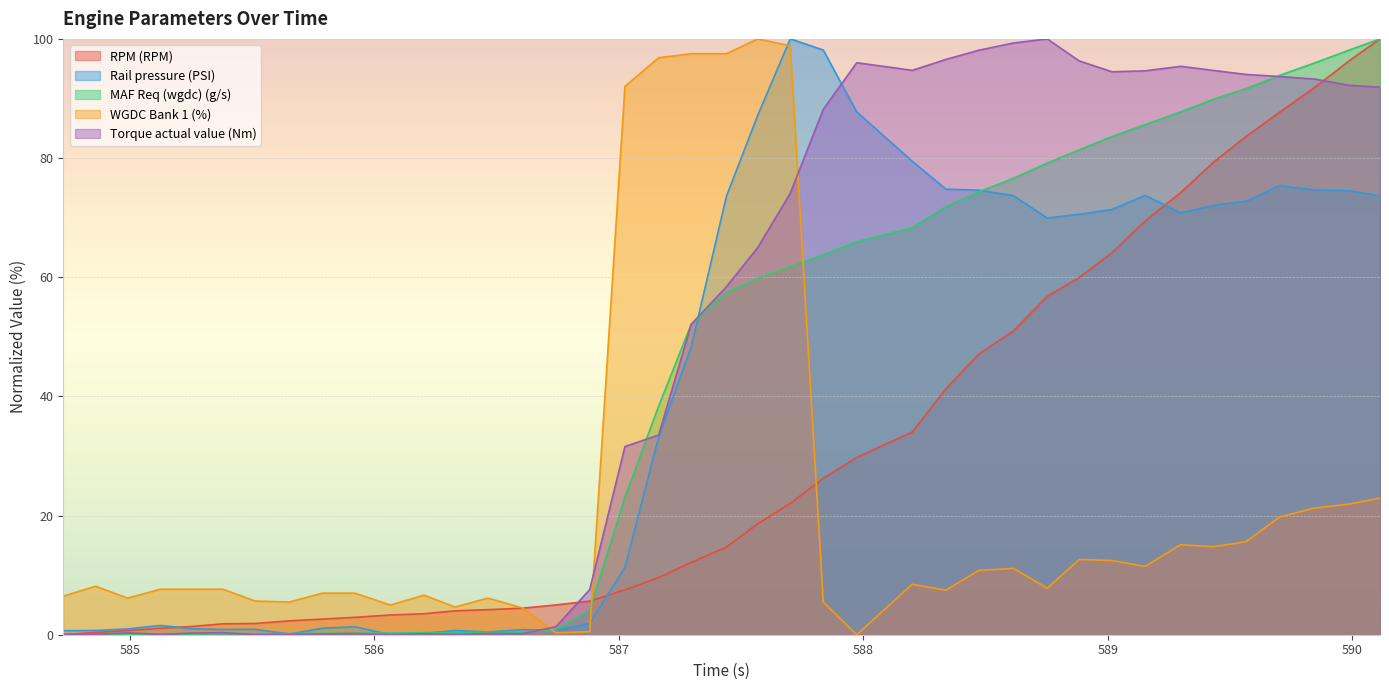

Rank the series by their maximum value, from lowest to highest.

RPM (RPM), Rail pressure (PSI), MAF Req (wgdc) (g/s), WGDC Bank 1 (%), Torque actual value (Nm)